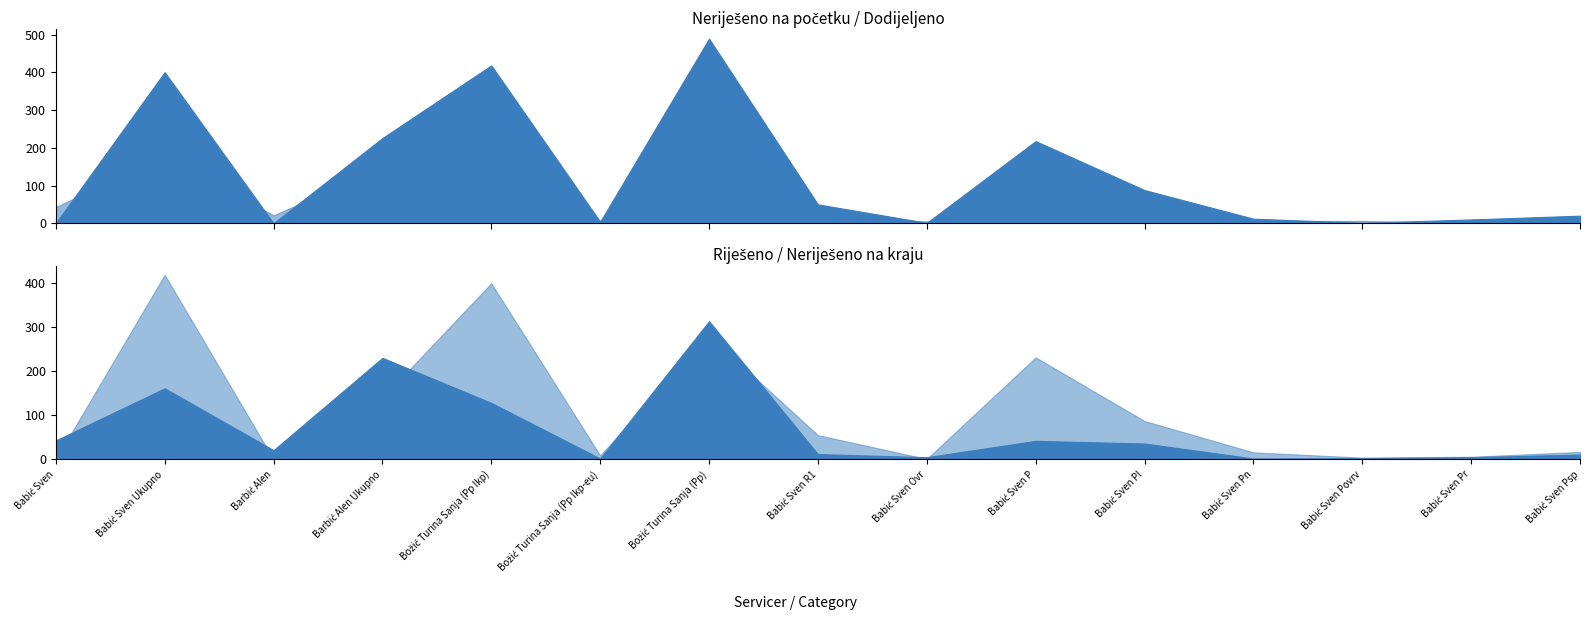

What is the greatest value displayed?

490